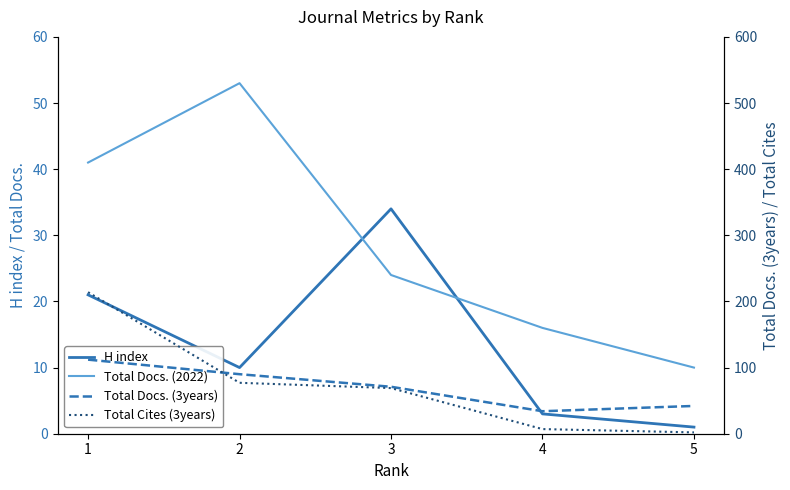

What is the lowest value of the H index series?

1